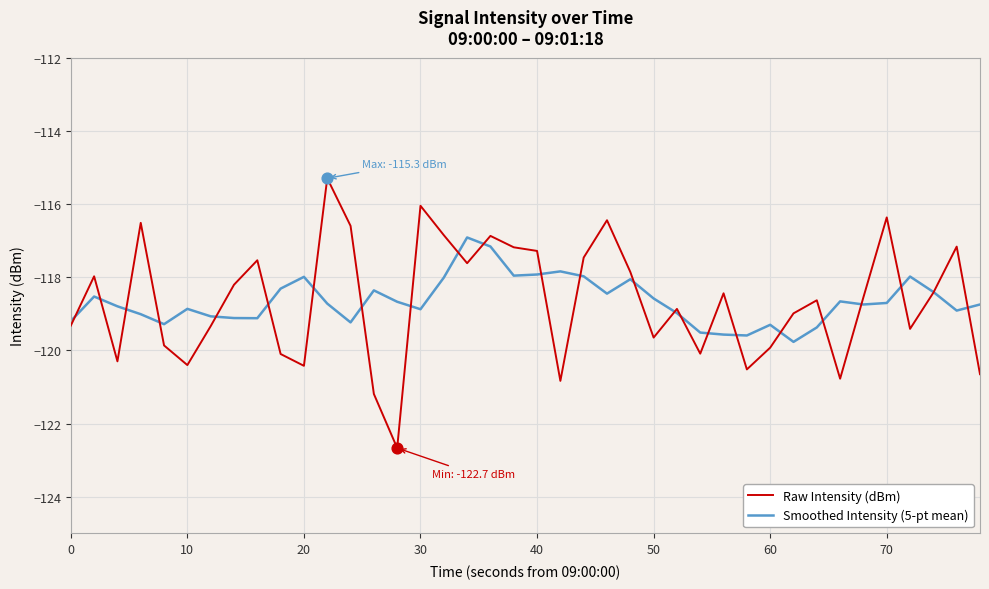

Which series has the largest range (max minus min)?

Raw Intensity (dBm)